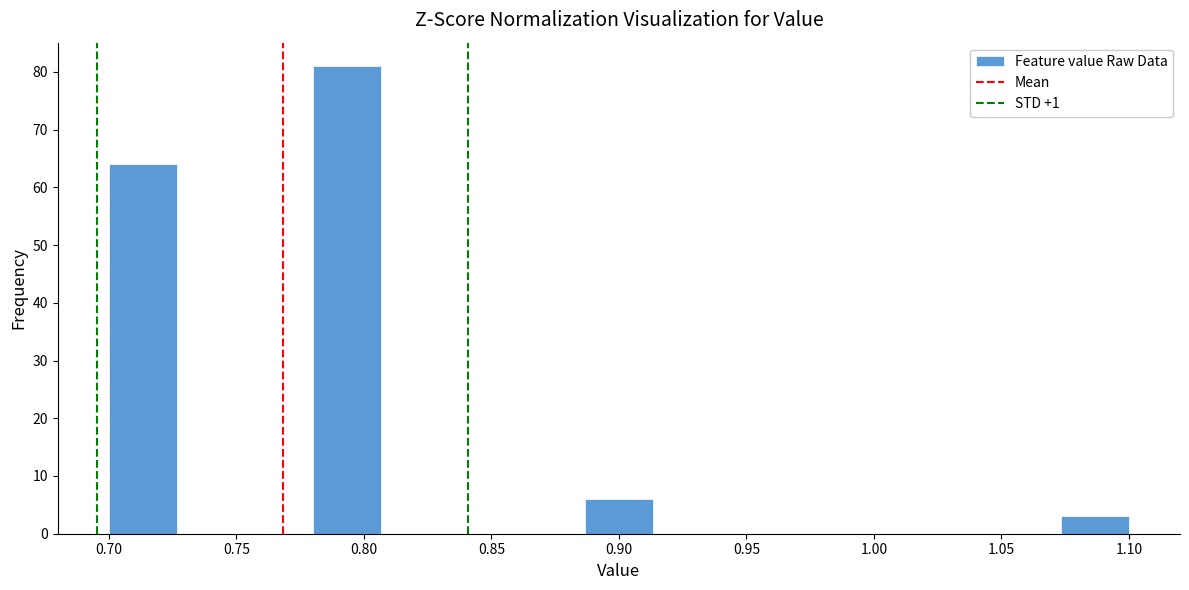

Reading left to right, transcribe this chart: for each bar, give the range it covers on the x-axis and its height. Neither the bar edges nor the heights are printed on the chart, so give them approximately, as read against the axes.

0.700 to 0.725: 64
0.725 to 0.755: 0
0.755 to 0.780: 0
0.780 to 0.805: 81
0.805 to 0.835: 0
0.835 to 0.860: 0
0.860 to 0.885: 0
0.885 to 0.915: 6
0.915 to 0.940: 0
0.940 to 0.965: 0
0.965 to 0.995: 0
0.995 to 1.020: 0
1.020 to 1.045: 0
1.045 to 1.075: 0
1.075 to 1.100: 3